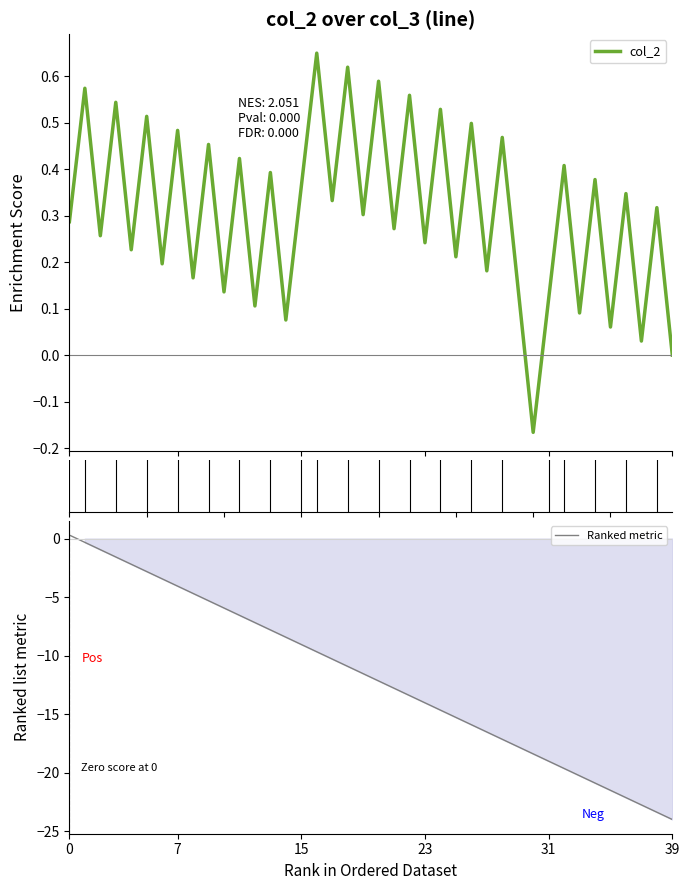

Is this an area chart (filled region under the line)?

No